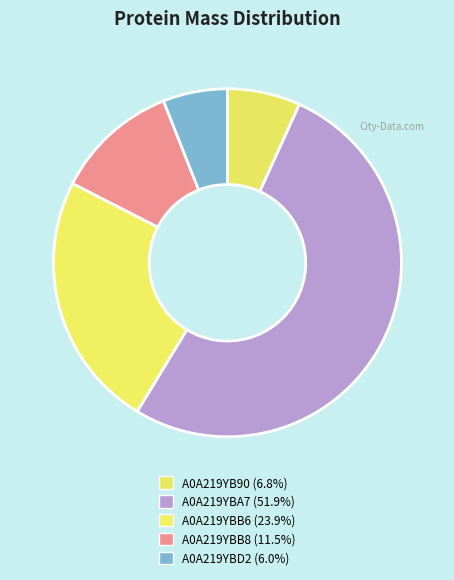

Is it true that A0A219YBD2 is 6% of the pie?

True